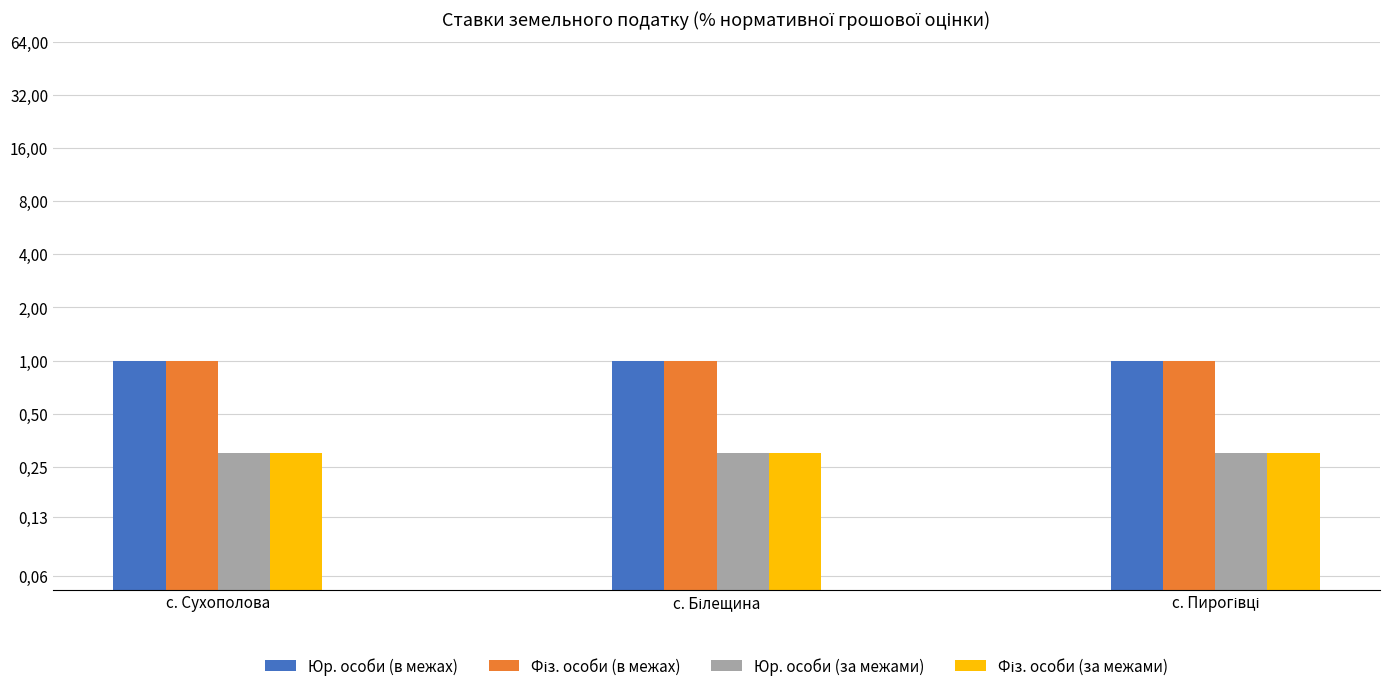

At which category is the sum across all series the highest?

с. Сухополова